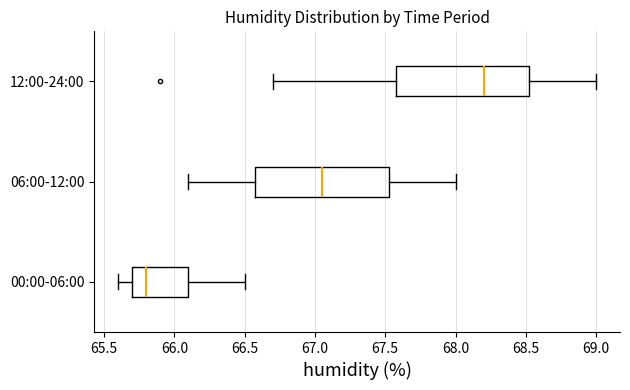

Reading bottom to top, read every box against the x-axis: the position of its median line, the range the box covers, and the ends of its whiskers. The values are not printed on the chart, so give them approximately, as read against the axis.

00:00-06:00: median 65.80, box 65.70 to 66.10, whiskers 65.60 to 66.50
06:00-12:00: median 67.05, box 66.60 to 67.55, whiskers 66.10 to 68.00
12:00-24:00: median 68.20, box 67.60 to 68.55, whiskers 66.70 to 69.00